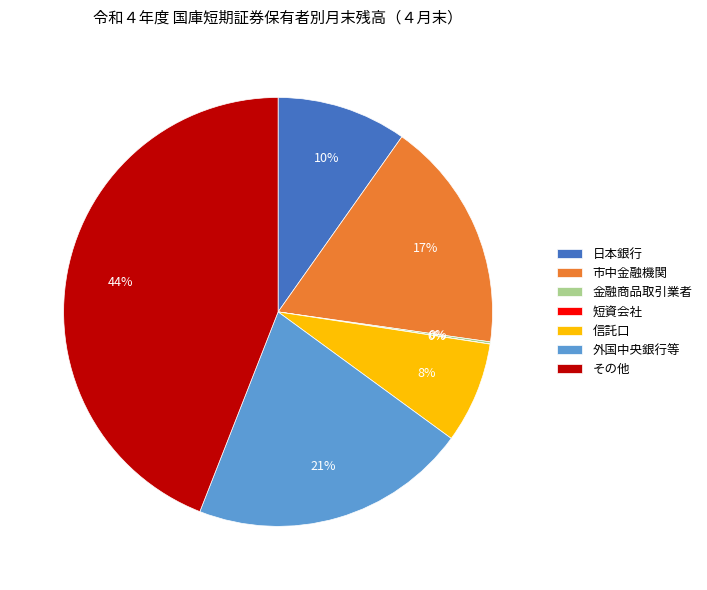

Does 信託口 represent more than half of the total?

No